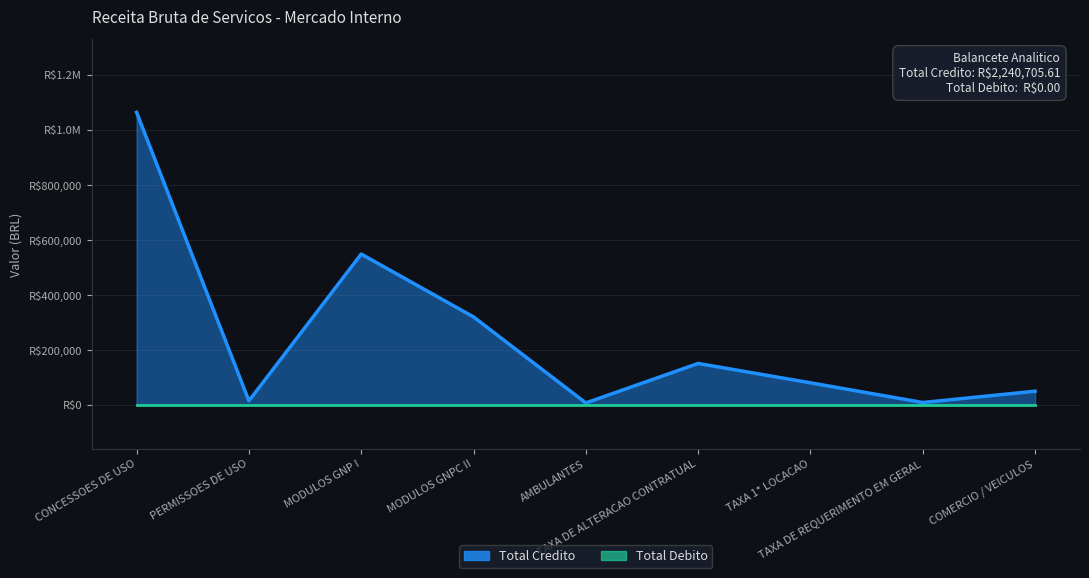

Approximately how many times larger is the value at TAXA DE ALTERACAO CONTRATUAL compared to CONCESSOES DE USO?

0.1